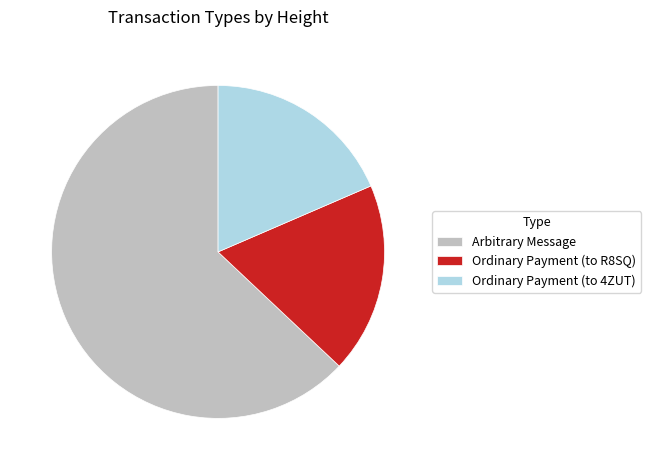

Is there a majority slice in this chart?

Yes